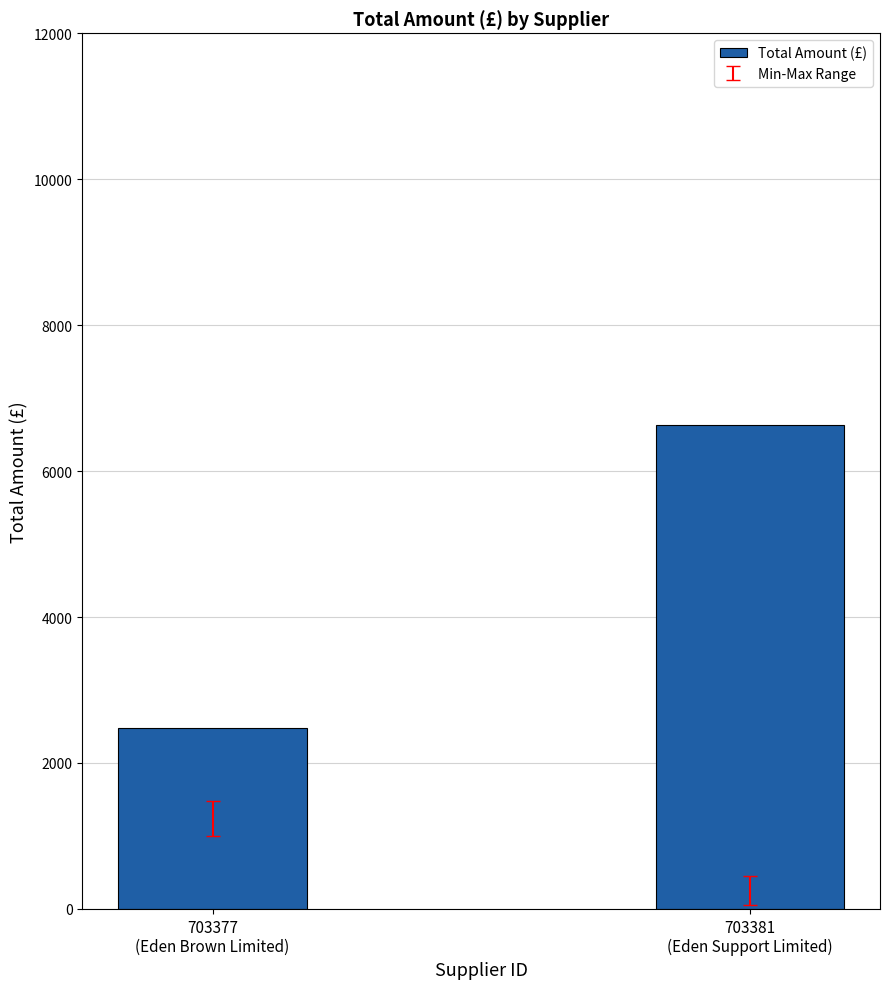

Which has a higher value, 703381
(Eden Support Limited) or 703377
(Eden Brown Limited)?

703381
(Eden Support Limited)